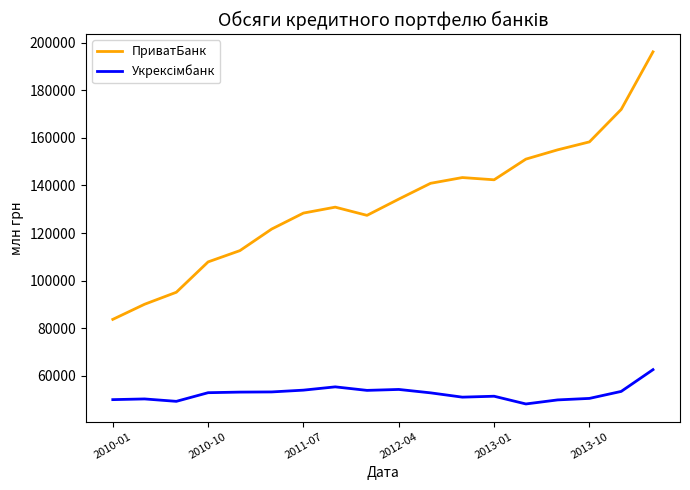

What is the smallest value displayed?

48203.2